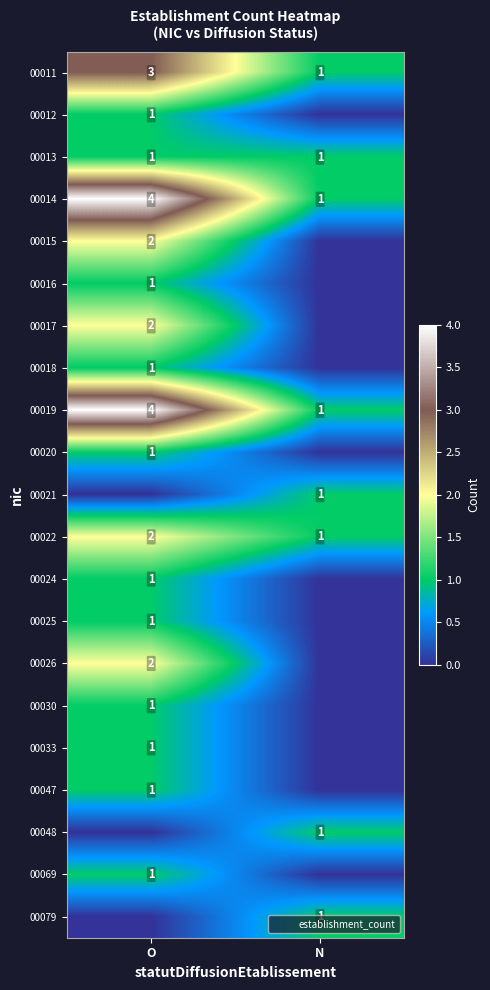

True or false: 00014 has a value of 3 at O.

False